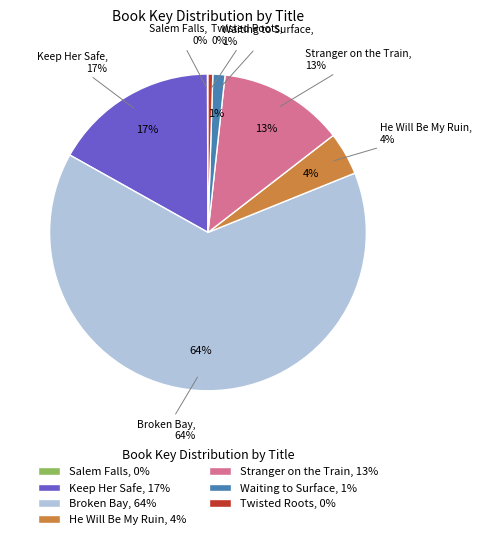

Combined, what portion of the pie is Broken Bay and Twisted Roots?

64.7%